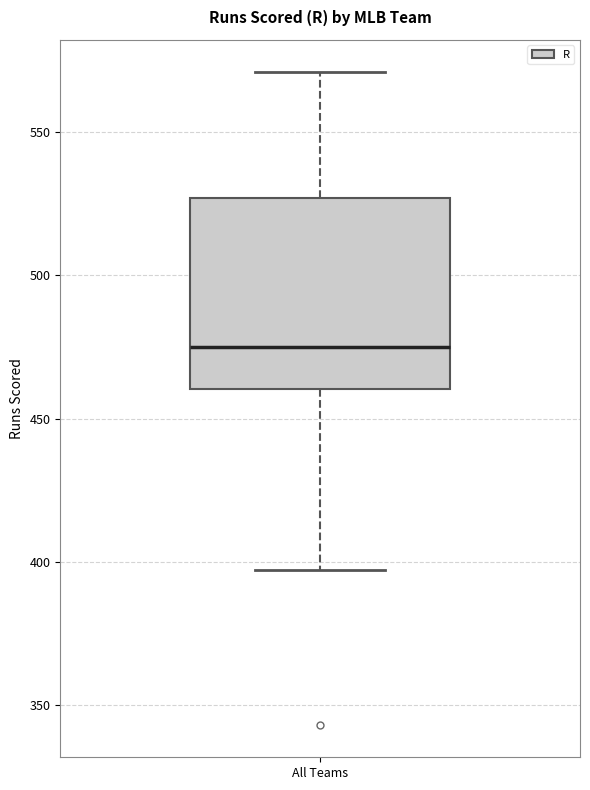

Read this box plot against the y-axis: the position of the median line, the range covered by the box, and the ends of both whiskers. The values are not printed on the chart, so give them approximately, as read against the axis.

median 475, box 460 to 525, whiskers 395 to 570